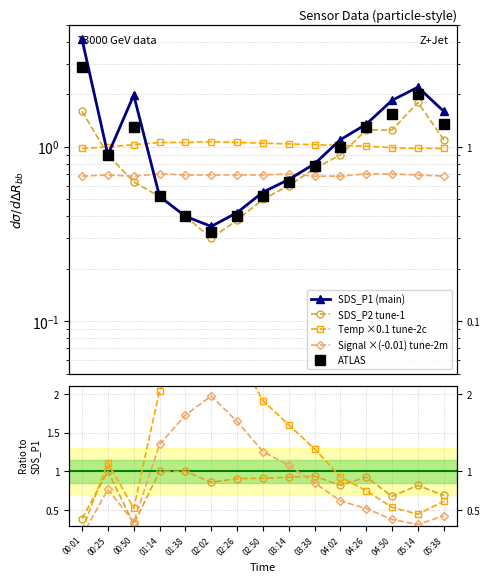

At 02:02, list the series in order from smallest to largest.

SDS_P2, SDS_P1, Signal, Temp